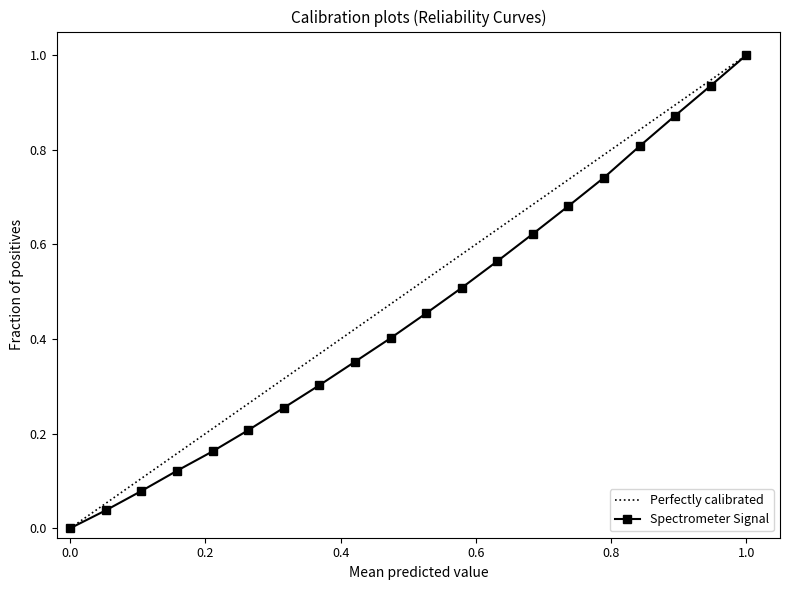

Which category has the highest value in the Spectrometer Signal series?

1.0